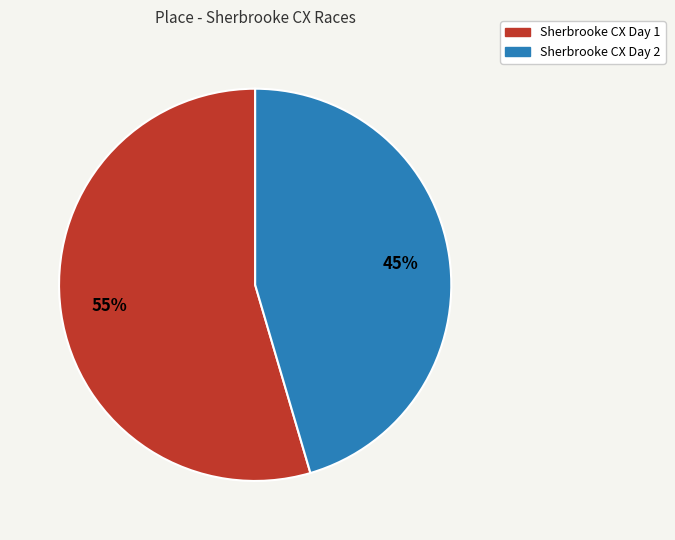

Do Sherbrooke CX Day 1 and Sherbrooke CX Day 2 together represent more than half of the pie?

Yes